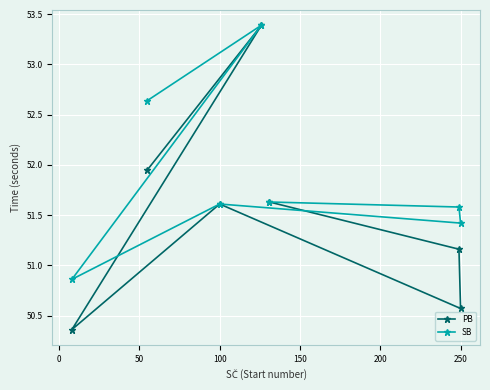

What is the greatest value displayed?

53.4